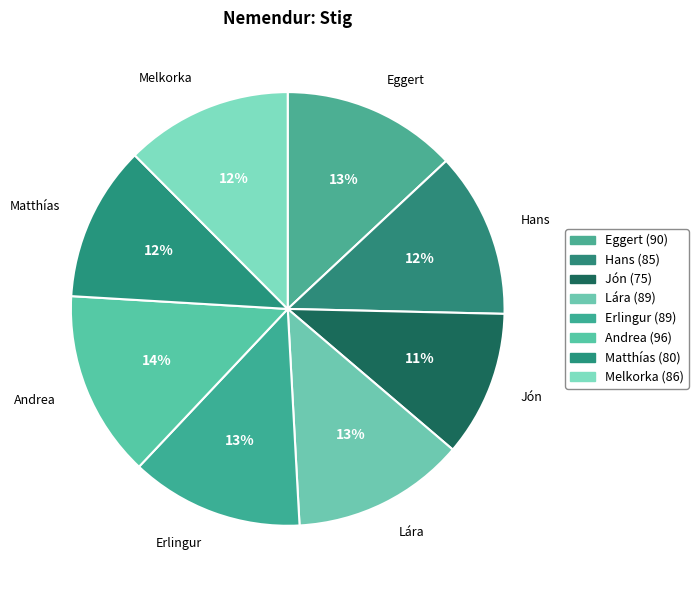

How many segments does this pie chart have?

8